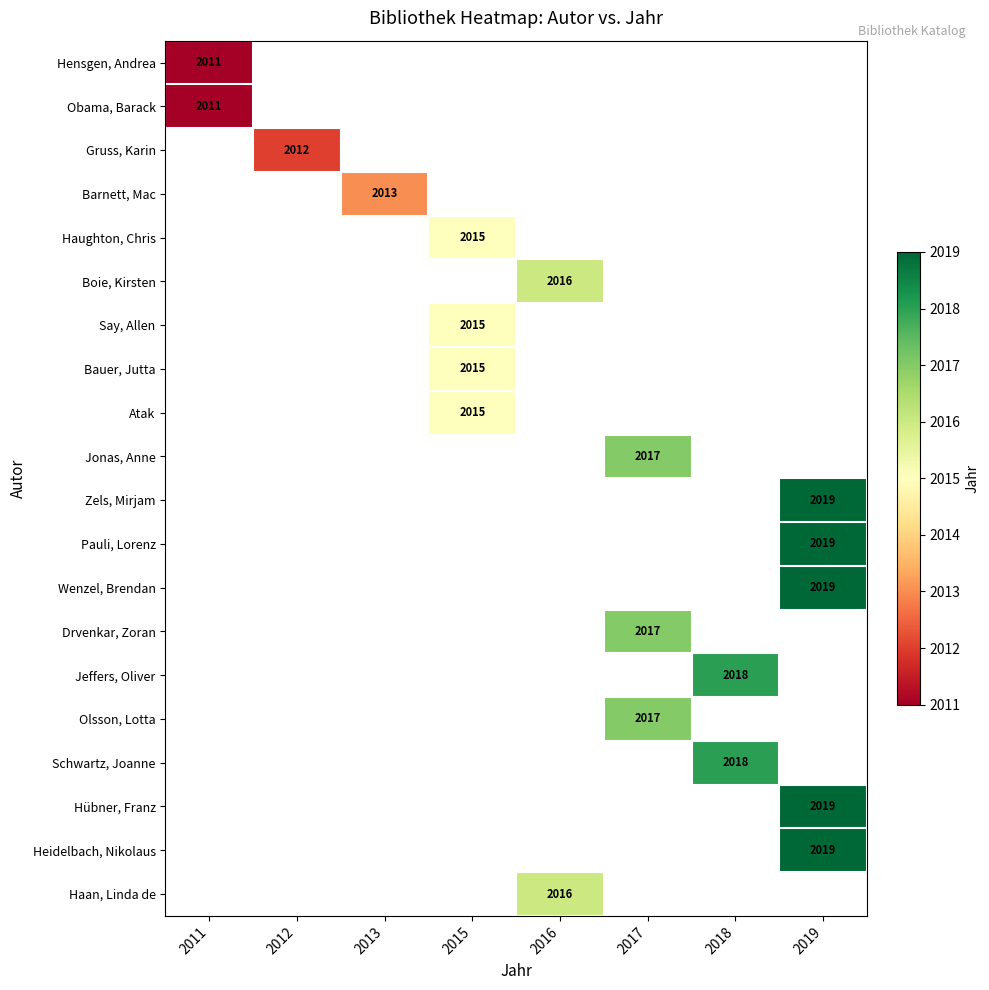

The Zels, Mirjam series shows 2019 at 2019. True or false?

True